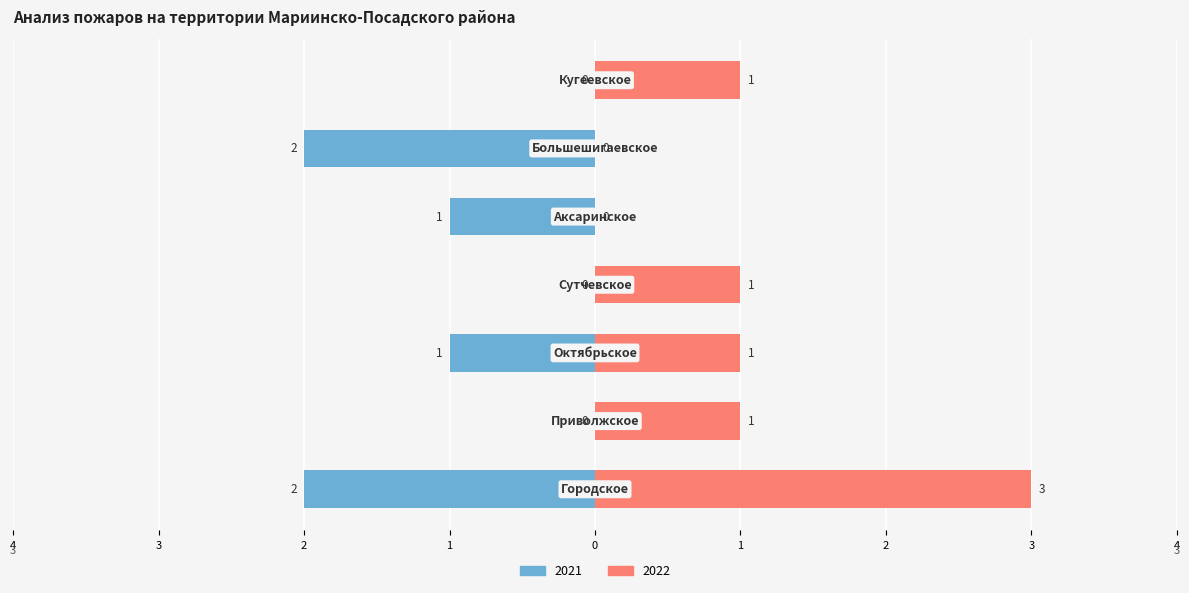

How many bars are there in each group?

2